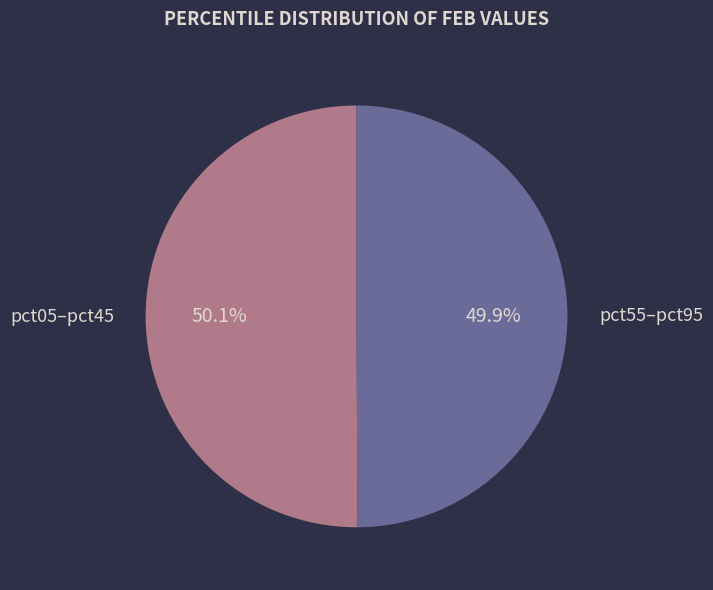

To the nearest percent, what is the difference between the largest and smallest slice percentages?

0%